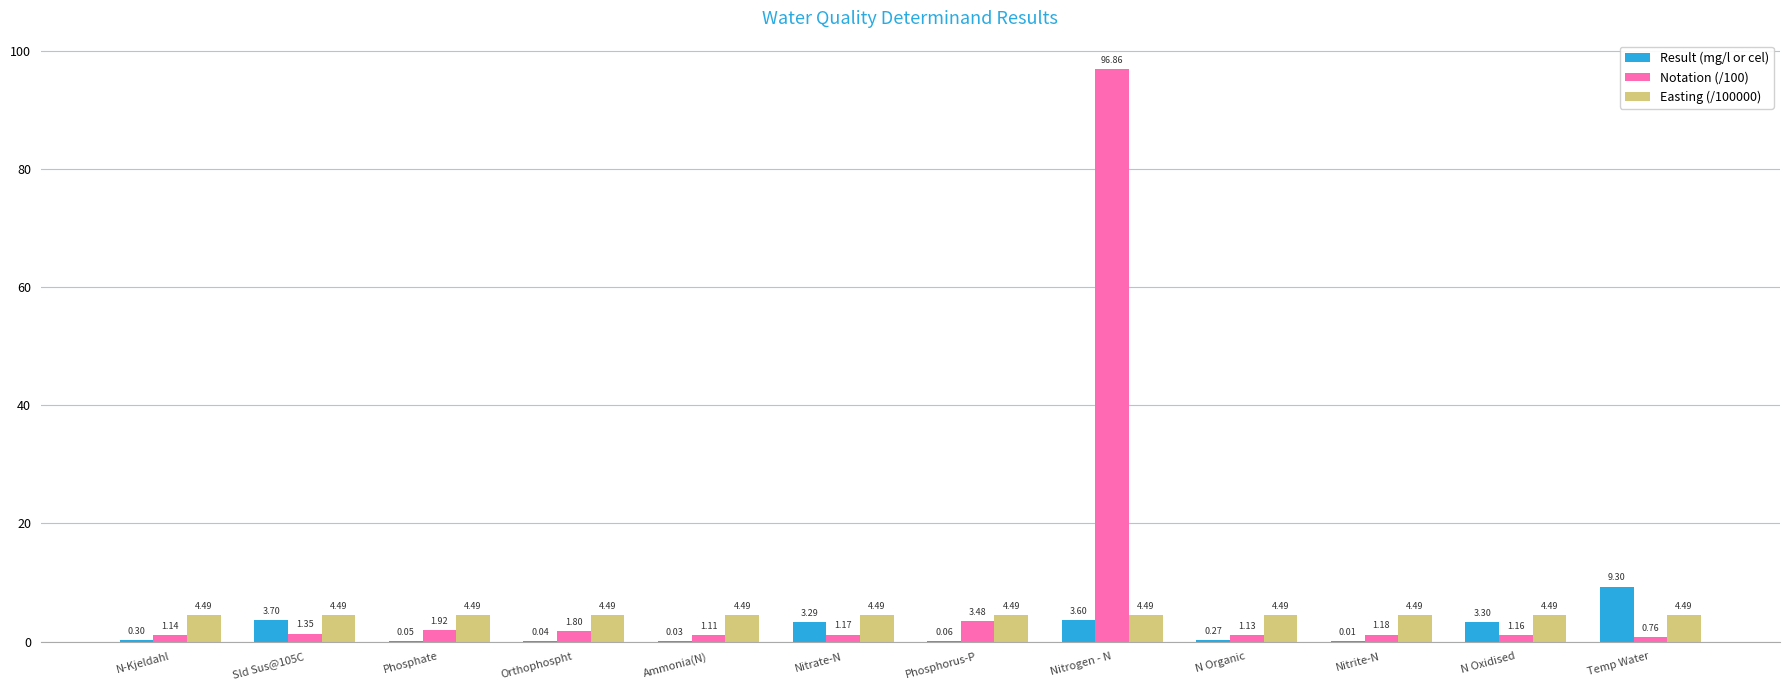

At which category does the chart reach its peak across all series?

Nitrogen - N